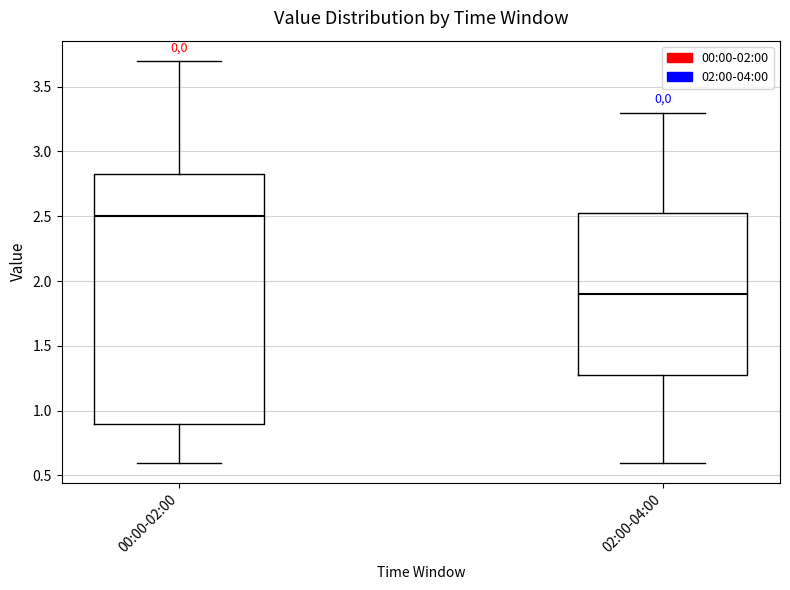

Reading left to right, transcribe this box plot: for each box, give where its median line is, the range the box spans, and where its two whiskers end, as read against the y-axis. The values are not printed on the chart, so give them approximately, as read against the axis.

00:00-02:00: median 2.50, box 0.90 to 2.85, whiskers 0.60 to 3.70
02:00-04:00: median 1.90, box 1.30 to 2.55, whiskers 0.60 to 3.30